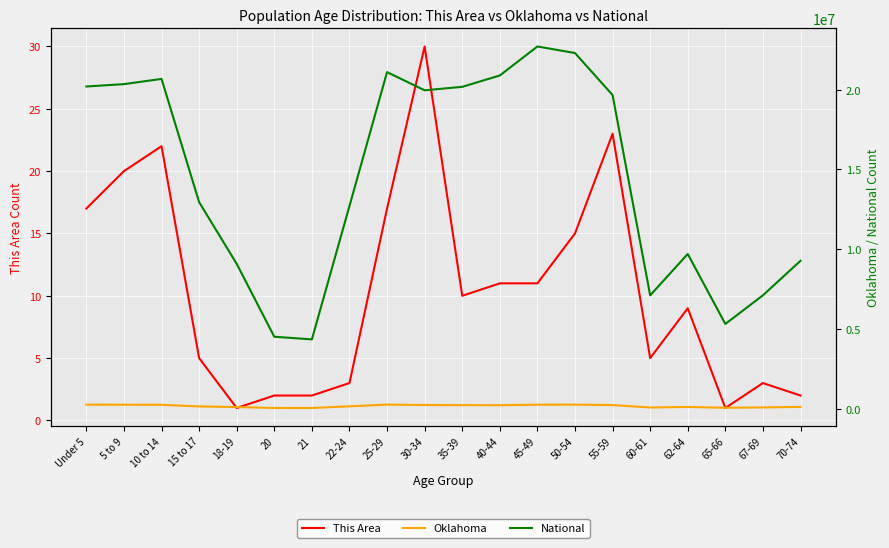

Reading right to left, extract all data points from this chart.

This Area: 2	3	1	9	5	23	15	11	11	10	30	17	3	2	2	1	5	22	20	17
Oklahoma: 121075	90724	68668	118698	85815	235969	264369	261242	228195	232742	241018	265737	159142	54032	56068	111944	152540	253664	259336	264126
National: 9278166	7115361	5319902	9704197	7113727	19664805	22298125	22708591	20890964	20179642	19962099	21101849	12712576	4354294	4519129	9086089	12954254	20677194	20348657	20201362